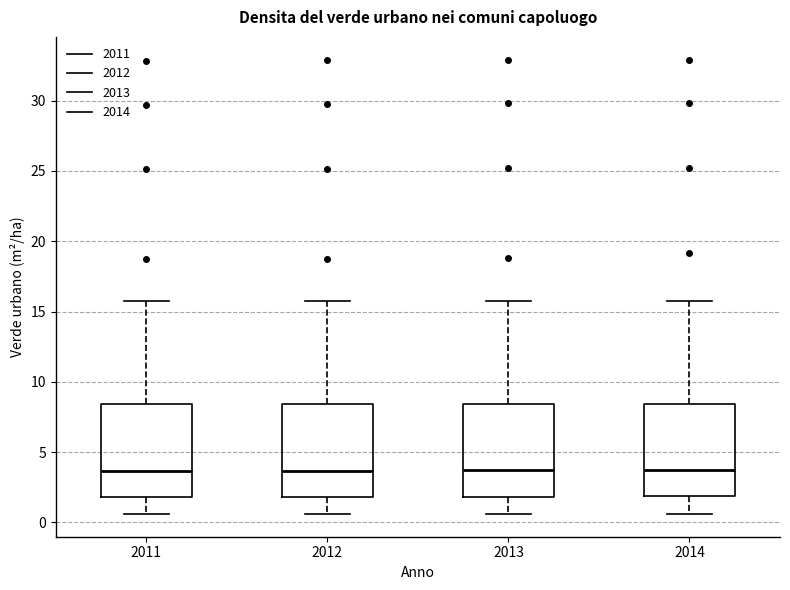

Where is the upper edge of the box at x = 2014 on the y-axis? The values are not printed on the chart, so give them approximately, as read against the axis.

8.5